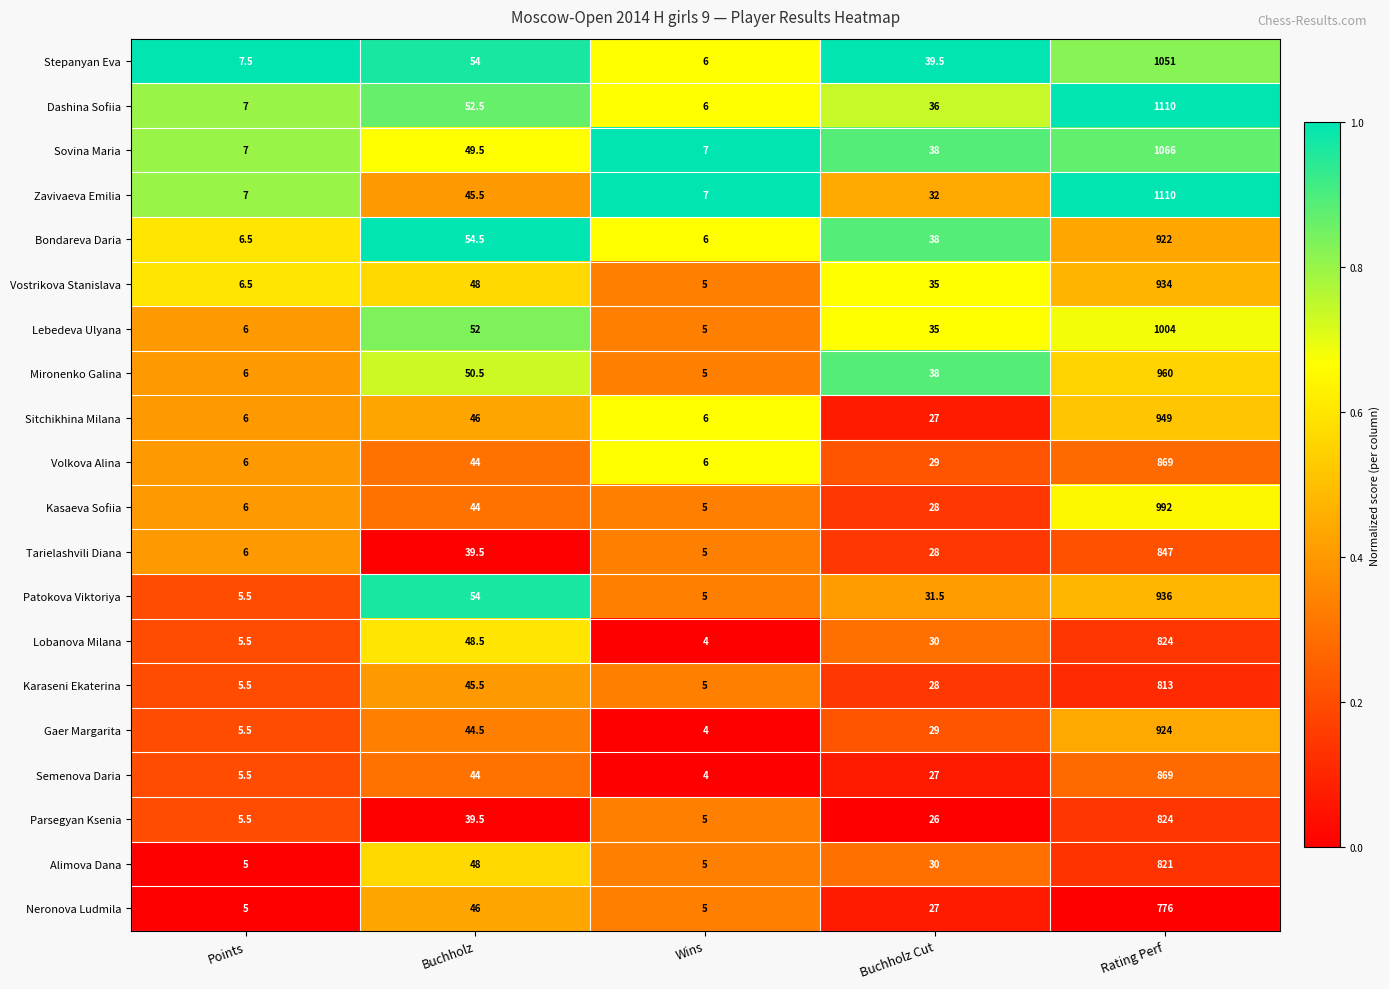

What is the highest value of the Tarielashvili Diana series?

847.0